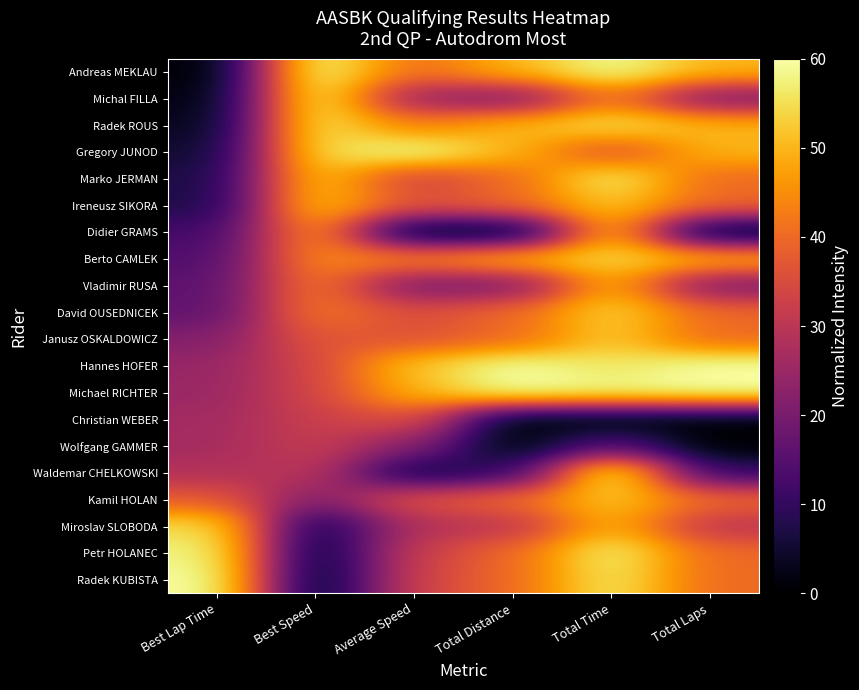

Reading left to right, list all the values displayed in this chart.

Andreas MEKLAU: Best Lap Time=0.0	Best Speed=60.0	Average Speed=40.4	Total Distance=50.0	Total Time=59.4	Total Laps=50.0
Michal FILLA: Best Lap Time=1.3	Best Speed=58.5	Average Speed=24.0	Total Distance=20.0	Total Time=42.5	Total Laps=20.0
Radek ROUS: Best Lap Time=2.7	Best Speed=57.0	Average Speed=43.1	Total Distance=50.0	Total Time=55.6	Total Laps=50.0
Gregory JUNOD: Best Lap Time=4.8	Best Speed=54.8	Average Speed=60.0	Total Distance=50.0	Total Time=35.2	Total Laps=50.0
Marko JERMAN: Best Lap Time=6.6	Best Speed=52.8	Average Speed=32.7	Total Distance=40.0	Total Time=57.7	Total Laps=40.0
Ireneusz SIKORA: Best Lap Time=7.0	Best Speed=52.4	Average Speed=36.4	Total Distance=40.0	Total Time=52.1	Total Laps=40.0
Didier GRAMS: Best Lap Time=12.0	Best Speed=47.0	Average Speed=0.0	Total Distance=0.0	Total Time=50.9	Total Laps=0.0
Berto CAMLEK: Best Lap Time=14.1	Best Speed=44.8	Average Speed=44.1	Total Distance=50.0	Total Time=54.3	Total Laps=50.0
Vladimir RUSA: Best Lap Time=15.8	Best Speed=43.0	Average Speed=19.5	Total Distance=20.0	Total Time=49.5	Total Laps=20.0
David OUSEDNICEK: Best Lap Time=16.4	Best Speed=42.4	Average Speed=35.2	Total Distance=40.0	Total Time=53.8	Total Laps=40.0
Janusz OSKALDOWICZ: Best Lap Time=21.4	Best Speed=37.3	Average Speed=36.1	Total Distance=40.0	Total Time=52.6	Total Laps=40.0
Hannes HOFER: Best Lap Time=24.4	Best Speed=34.2	Average Speed=52.0	Total Distance=60.0	Total Time=55.8	Total Laps=60.0
Michael RICHTER: Best Lap Time=24.8	Best Speed=33.8	Average Speed=49.8	Total Distance=60.0	Total Time=58.7	Total Laps=60.0
Christian WEBER: Best Lap Time=26.3	Best Speed=32.3	Average Speed=36.2	Total Distance=0.0	Total Time=0.0	Total Laps=0.0
Wolfgang GAMMER: Best Lap Time=26.5	Best Speed=32.1	Average Speed=22.1	Total Distance=0.0	Total Time=15.8	Total Laps=0.0
Waldemar CHELKOWSKI: Best Lap Time=28.5	Best Speed=30.1	Average Speed=4.6	Total Distance=10.0	Total Time=60.0	Total Laps=10.0
Kamil HOLAN: Best Lap Time=37.8	Best Speed=20.8	Average Speed=36.3	Total Distance=40.0	Total Time=52.4	Total Laps=40.0
Miroslav SLOBODA: Best Lap Time=55.0	Best Speed=4.6	Average Speed=28.8	Total Distance=30.0	Total Time=49.7	Total Laps=30.0
Petr HOLANEC: Best Lap Time=58.3	Best Speed=1.6	Average Speed=32.3	Total Distance=40.0	Total Time=58.2	Total Laps=40.0
Radek KUBISTA: Best Lap Time=60.0	Best Speed=0.0	Average Speed=33.2	Total Distance=40.0	Total Time=56.8	Total Laps=40.0